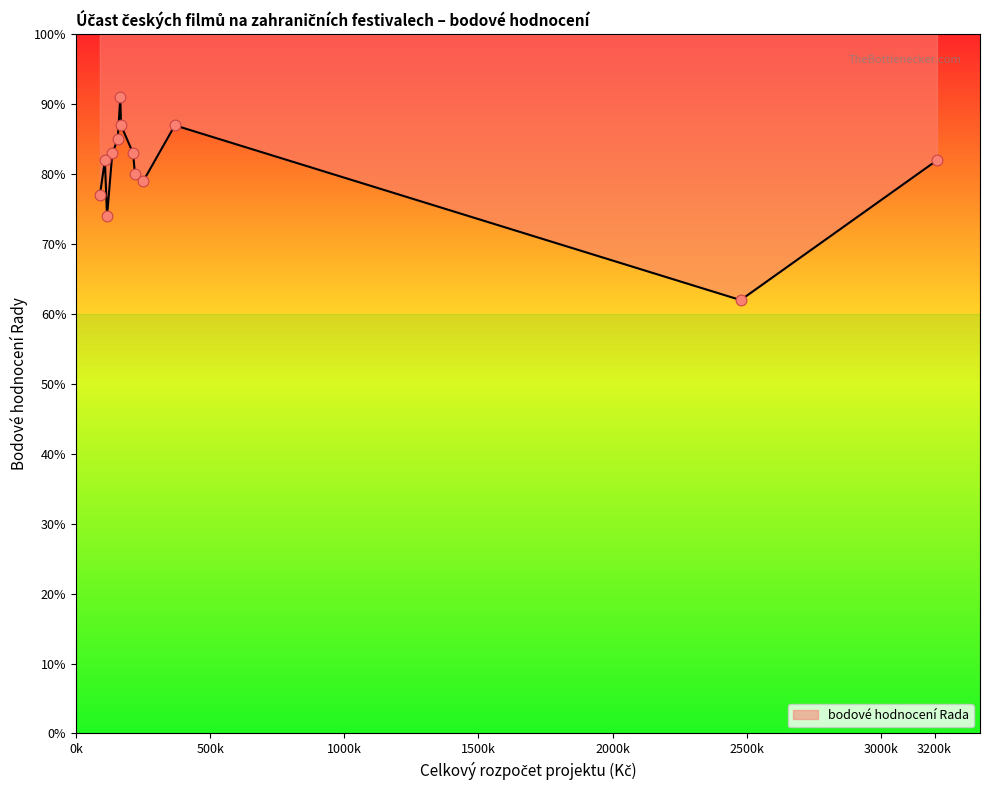

What is the ratio of the value at Redakce – účast na Berlinale 2024 to the value at Križem krážem – Clermont Ferrand 2024?

0.9